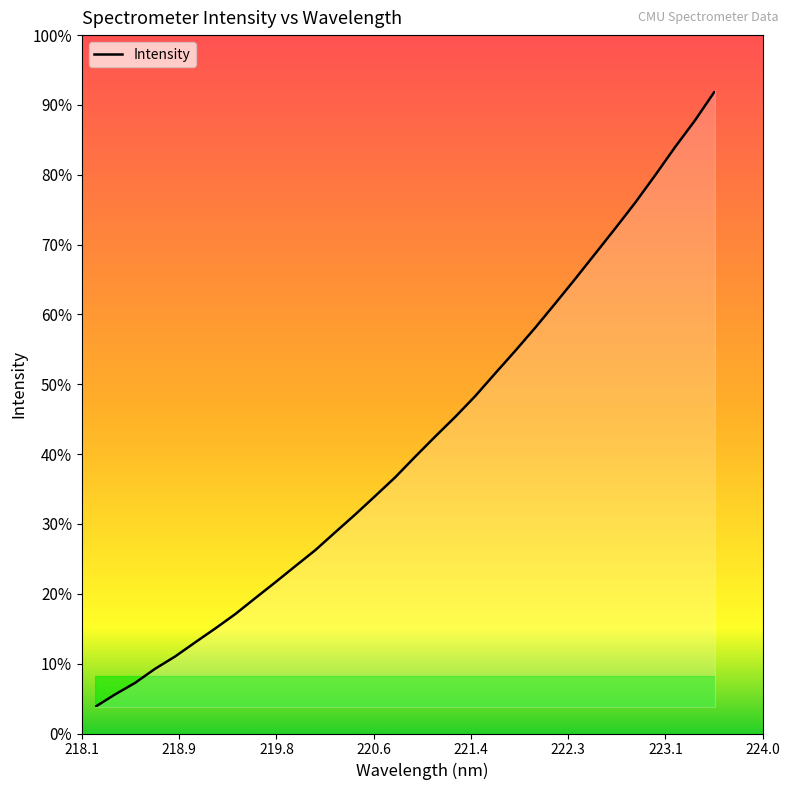

How many lines are shown in the chart?

1